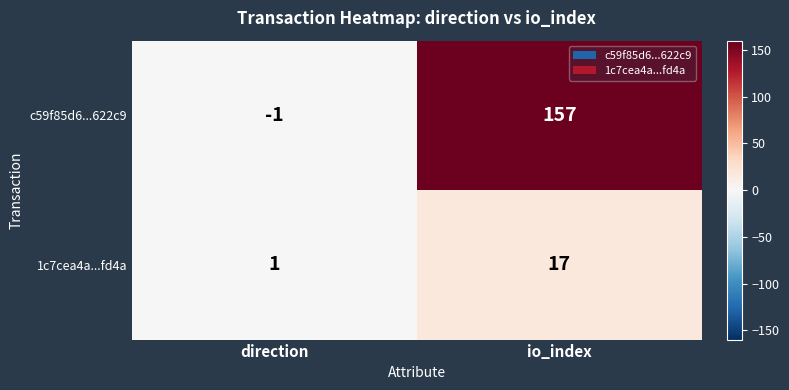

What is the maximum value shown in the chart?

157